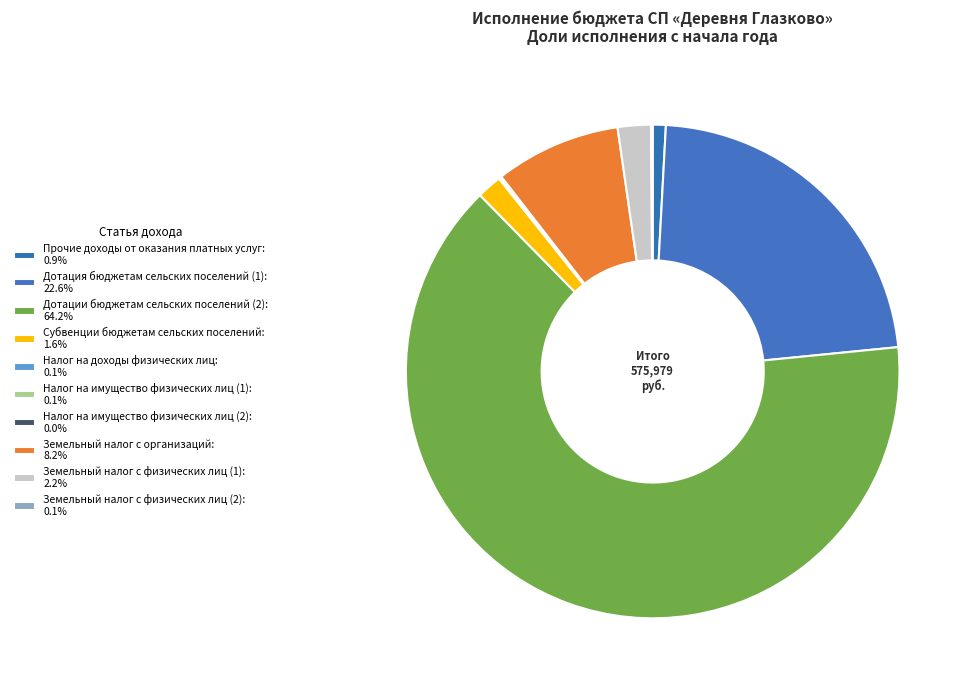

What percentage is the Дотация бюджетам сельских поселений (1) slice, to the nearest percent?

23%